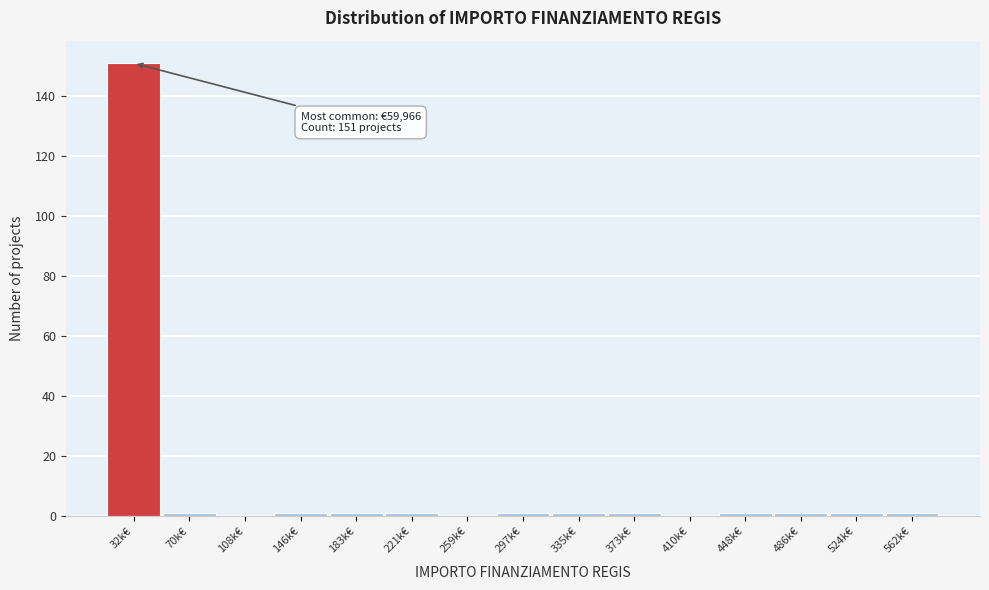

Reading left to right, list all the values displayed in this chart.

32k€=151	70k€=1	108k€=0	146k€=1	183k€=1	221k€=1	259k€=0	297k€=1	335k€=1	373k€=1	410k€=0	448k€=1	486k€=1	524k€=1	562k€=1